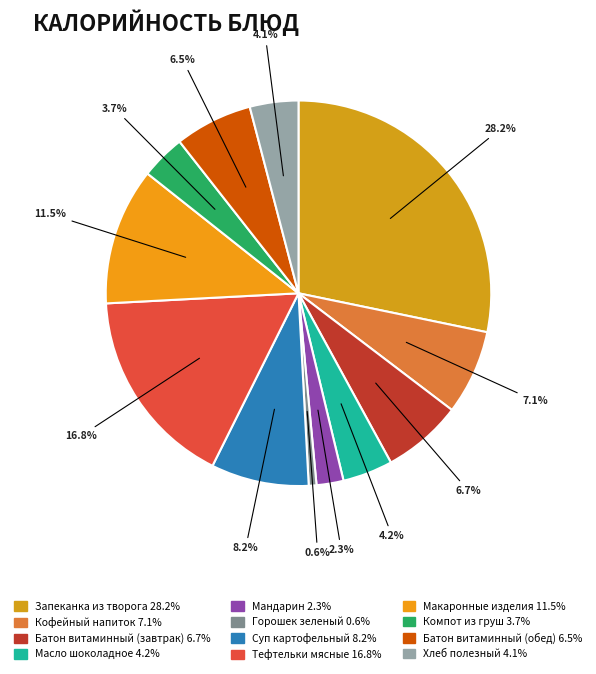

To the nearest percent, what is the difference between the largest and smallest slice percentages?

28%